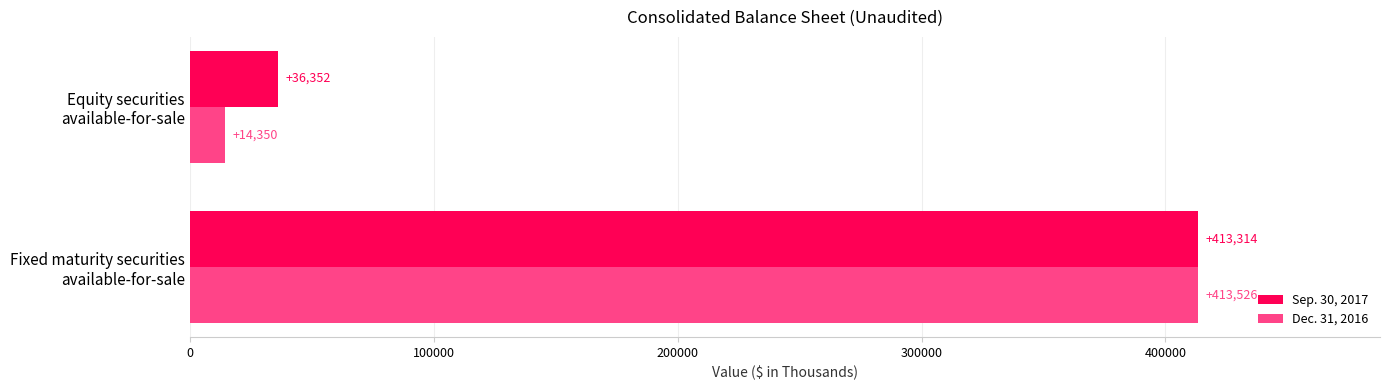

Which category has the lowest value across all series?

Equity securities
available-for-sale